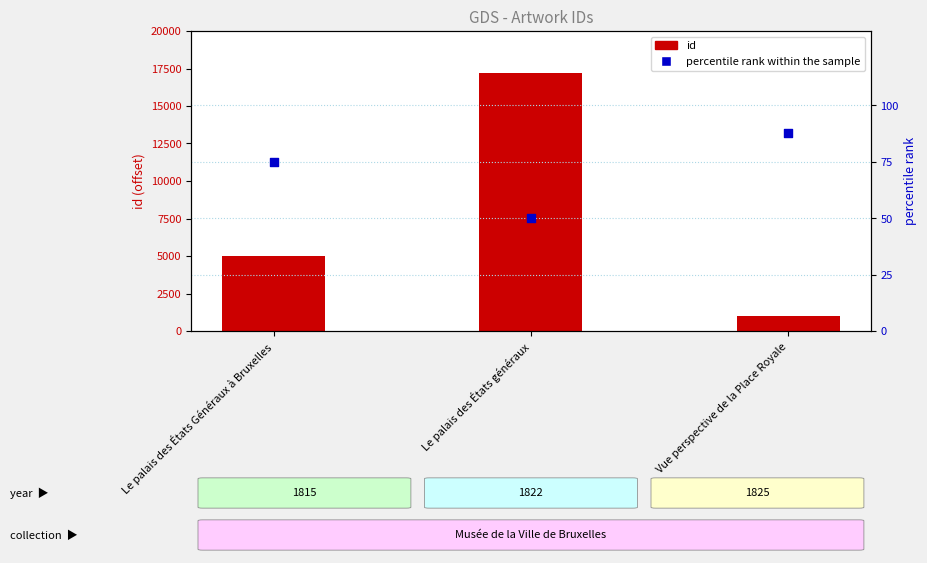

Which series has the largest total across all categories?

id (normalized)